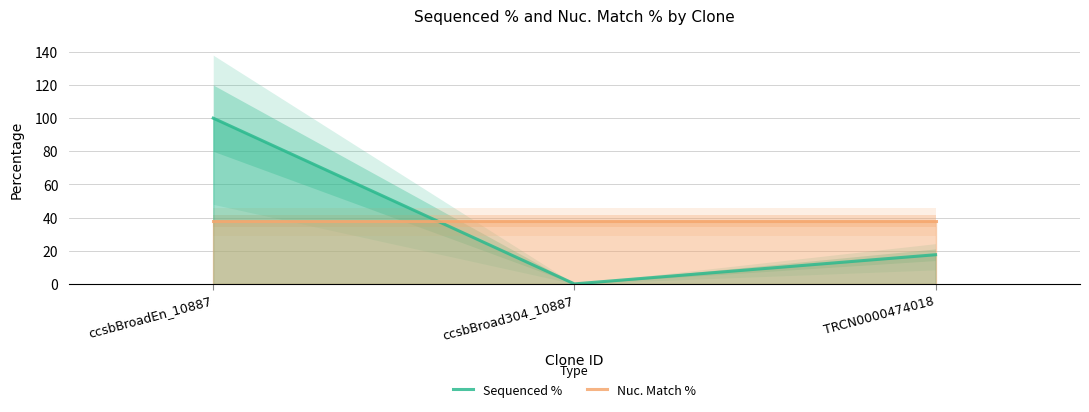

Rank the categories by Nuc. Match % value from lowest to highest.

ccsbBroadEn_10887, ccsbBroad304_10887, TRCN0000474018